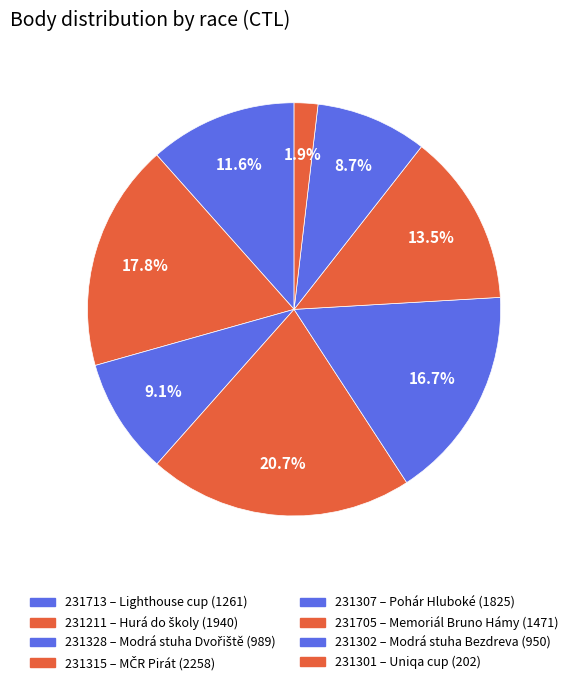

Which has a higher value, 231302 or 231301?

231302